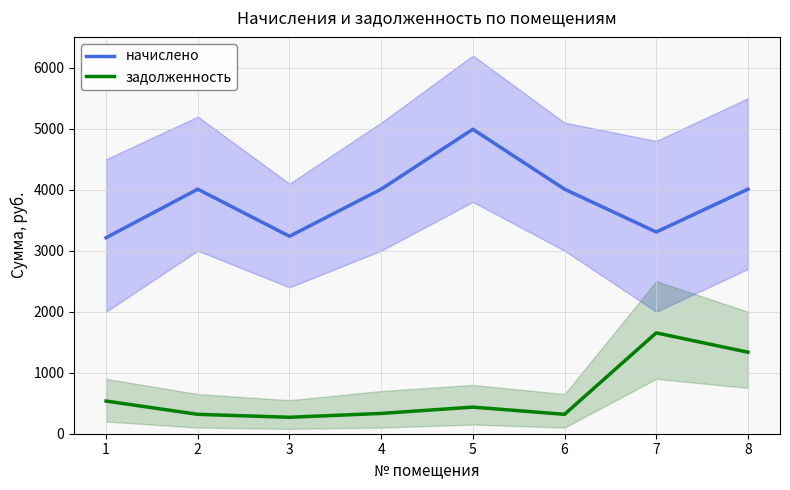

At how many categories does at least one series exceed 4380?

1